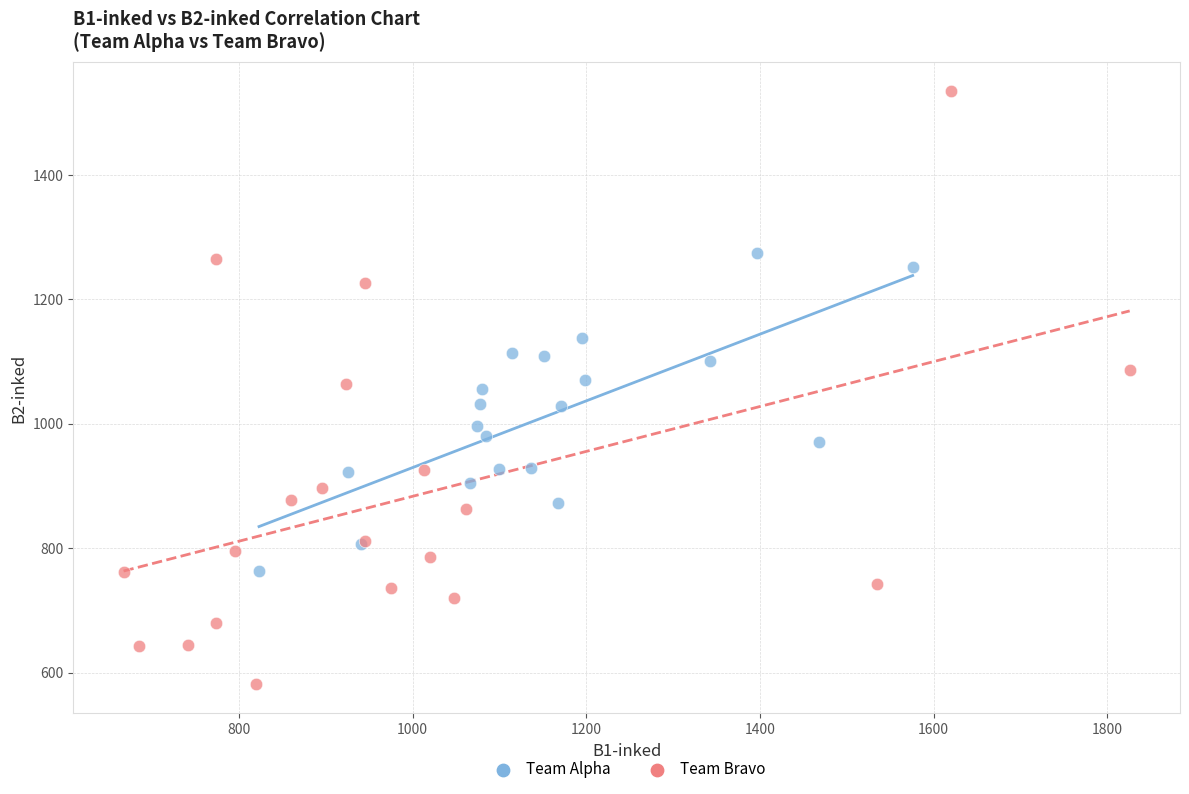

Which series reaches the minimum Y coordinate?

Team Bravo